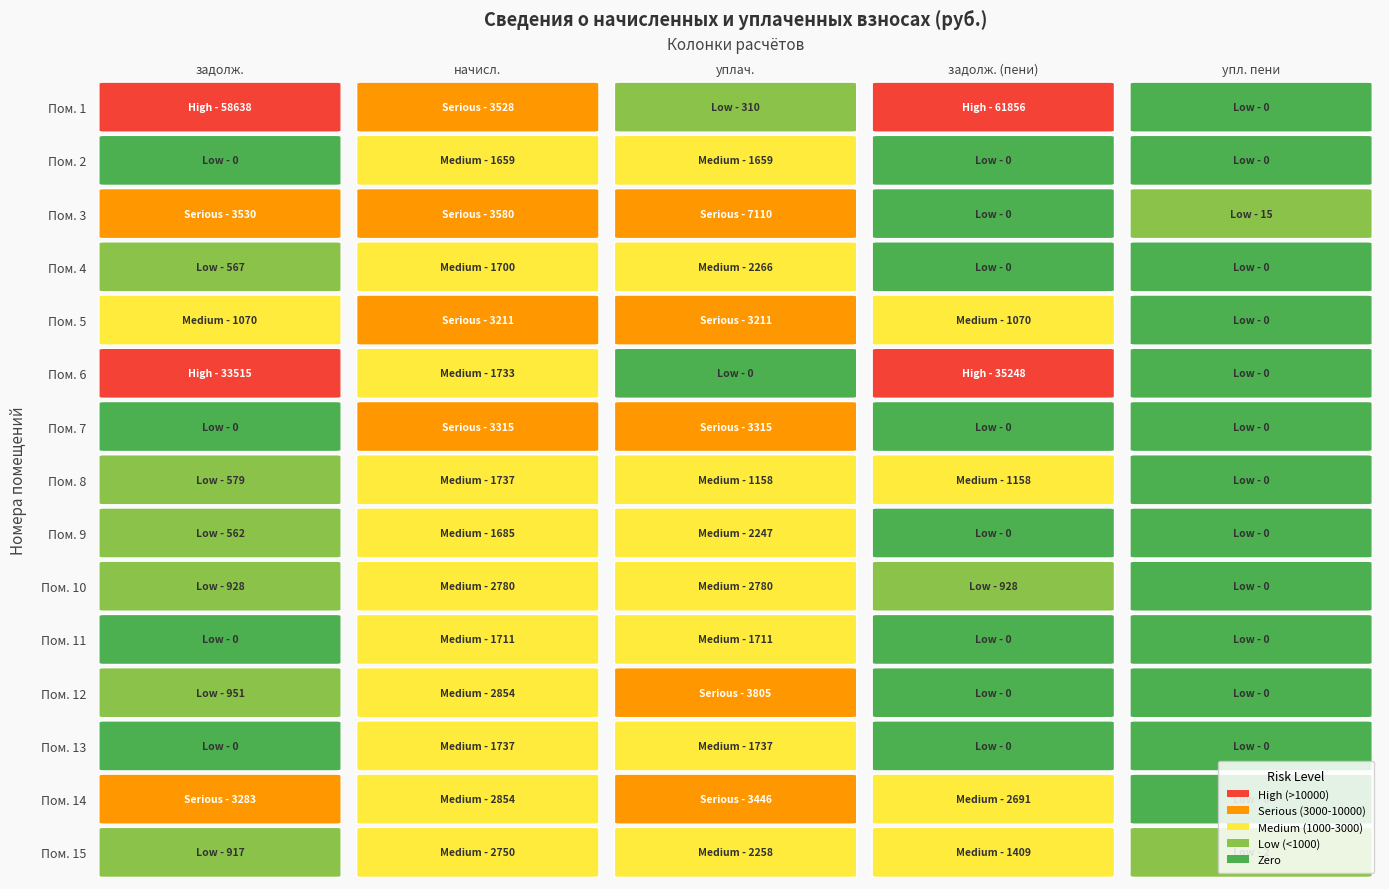

What value does the 9 series have at 2?

1685.0